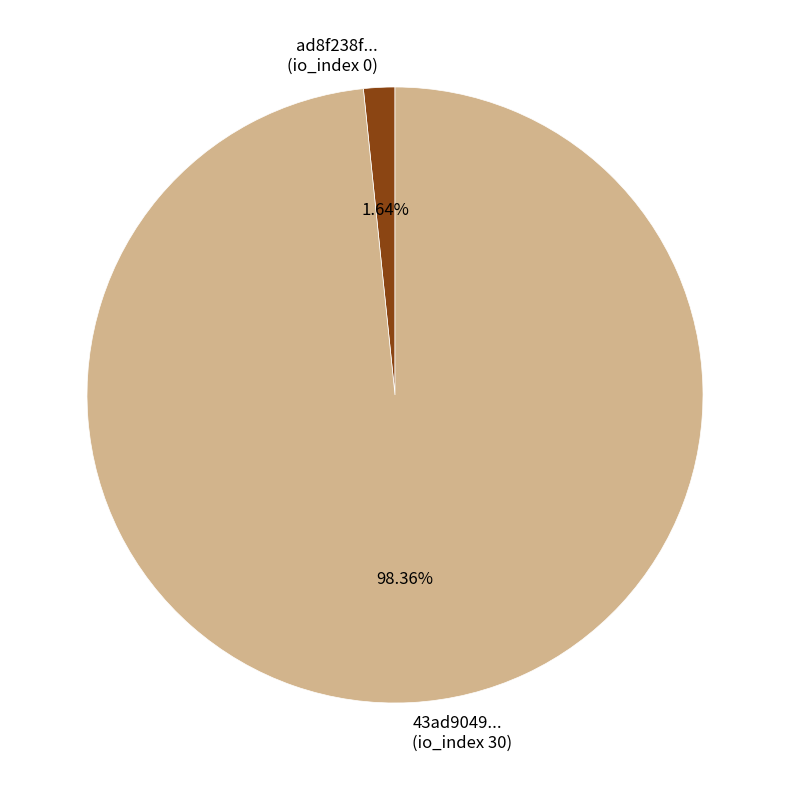

Is there a majority slice in this chart?

Yes